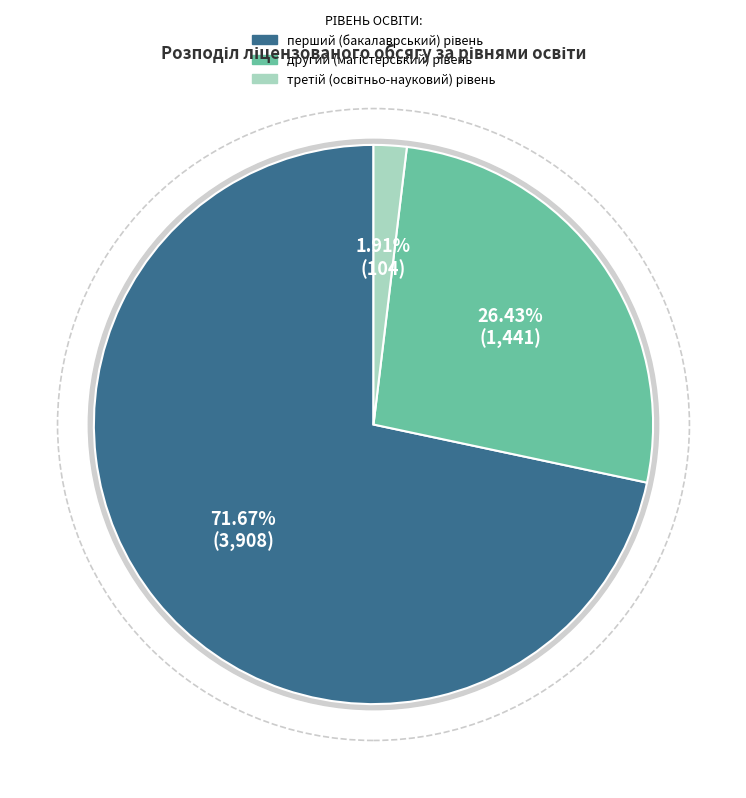

What is the majority slice?

перший (бакалаврський) рівень